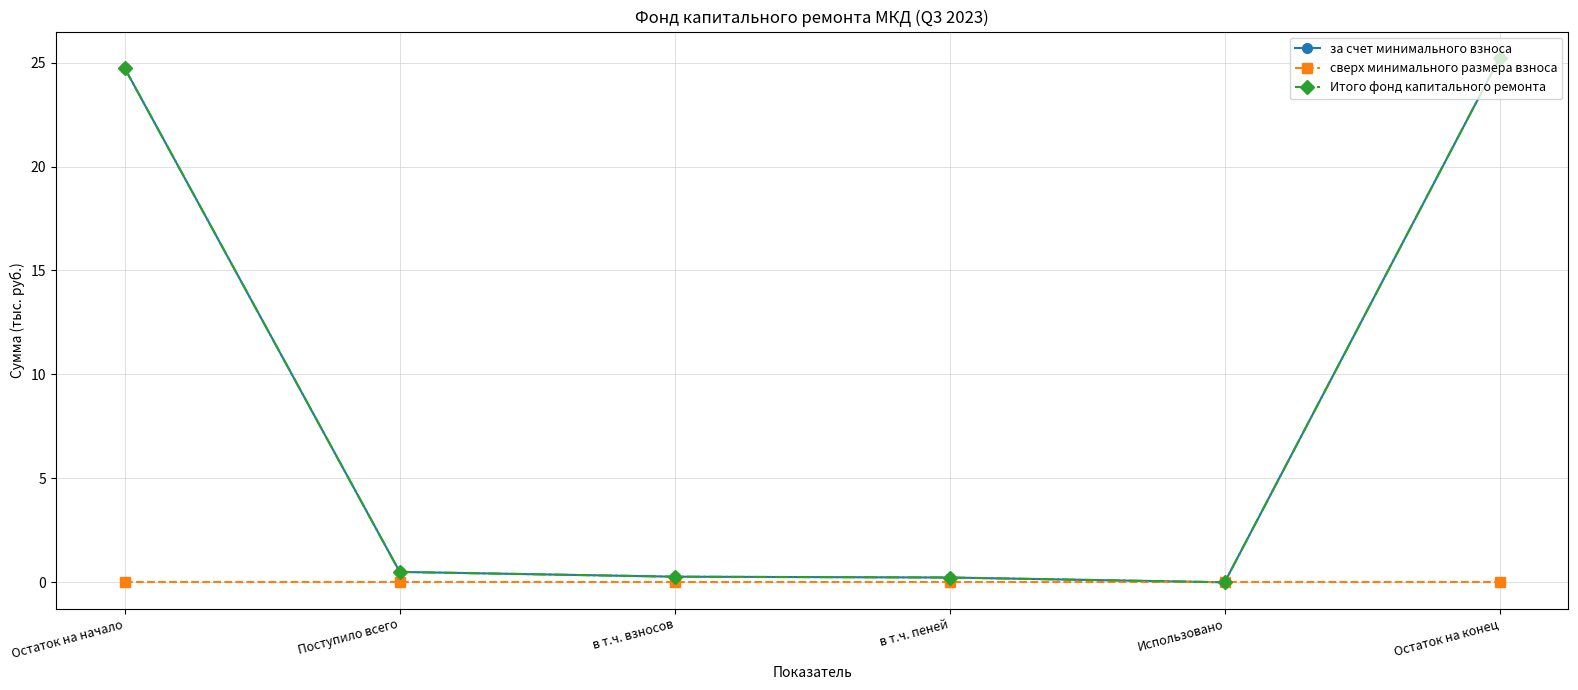

What is the label of the 3rd point from the left?

в т.ч. взносов